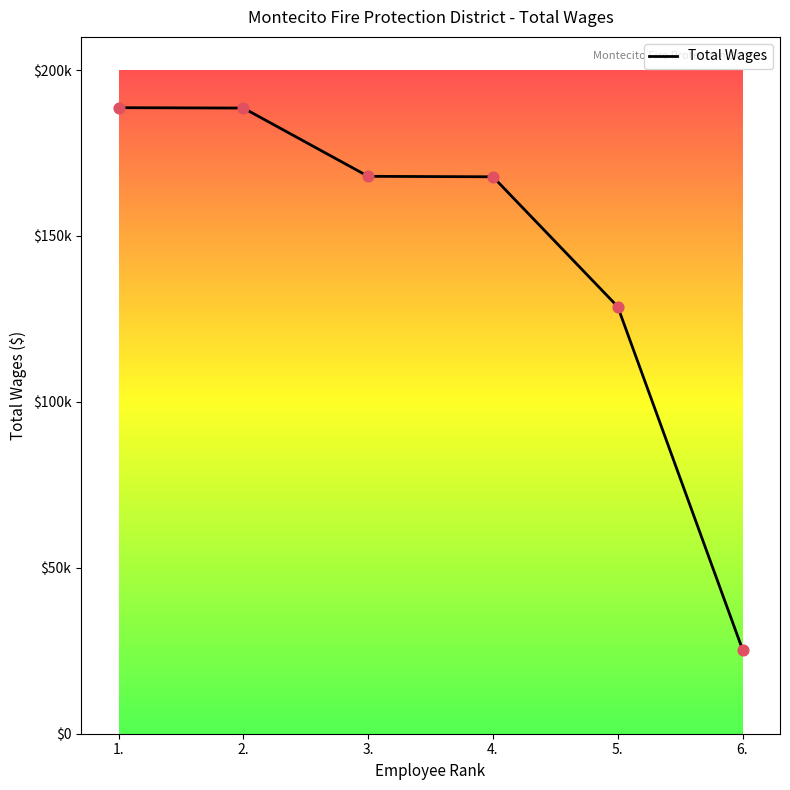

Between 3. and 4., which is larger?

3.